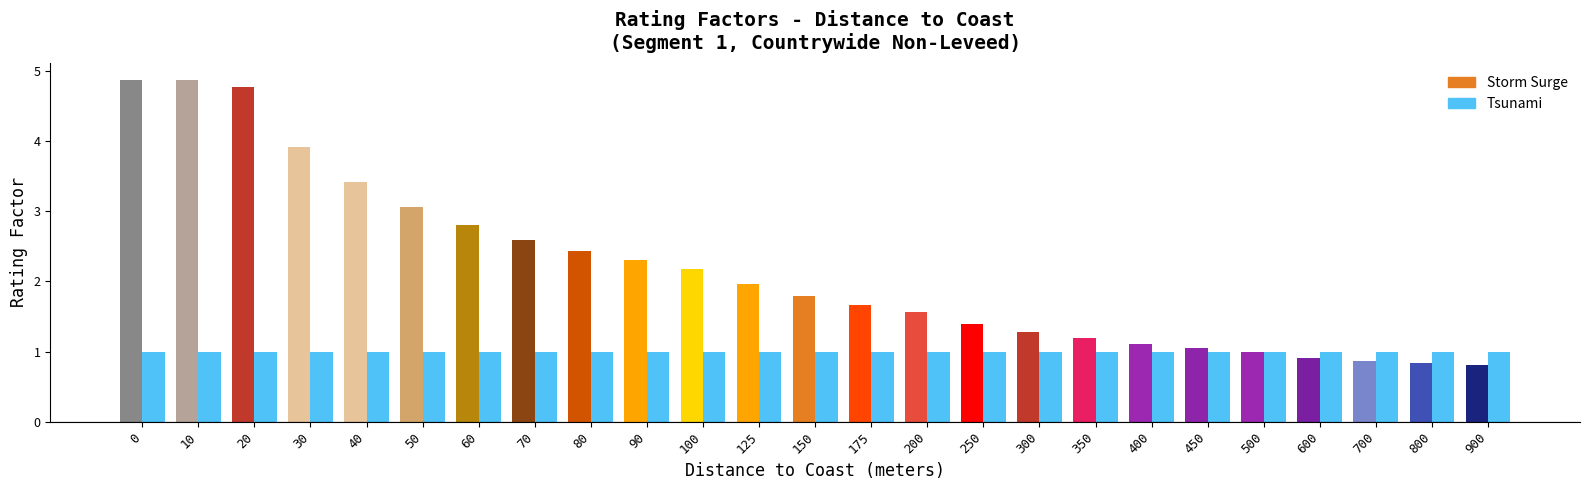

Is it true that Storm Surge equals 2.3 at 90?

True